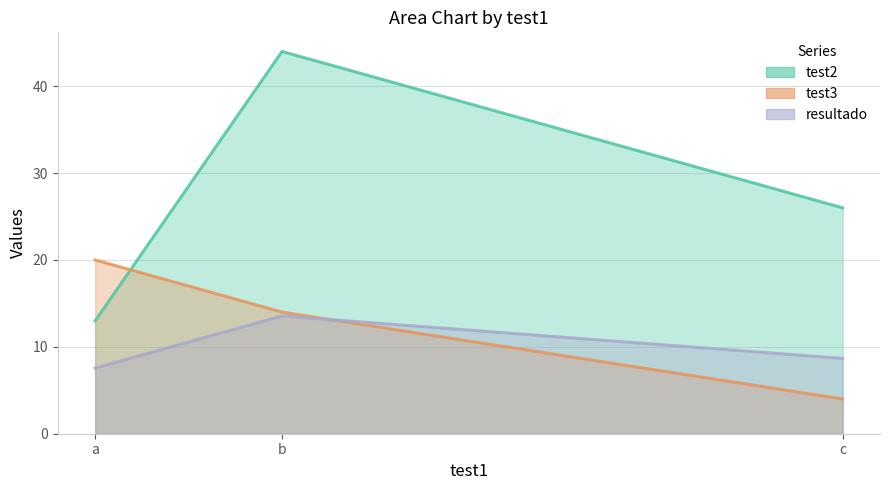

Is the value of test2 at c greater than the value of test3 at b?

Yes